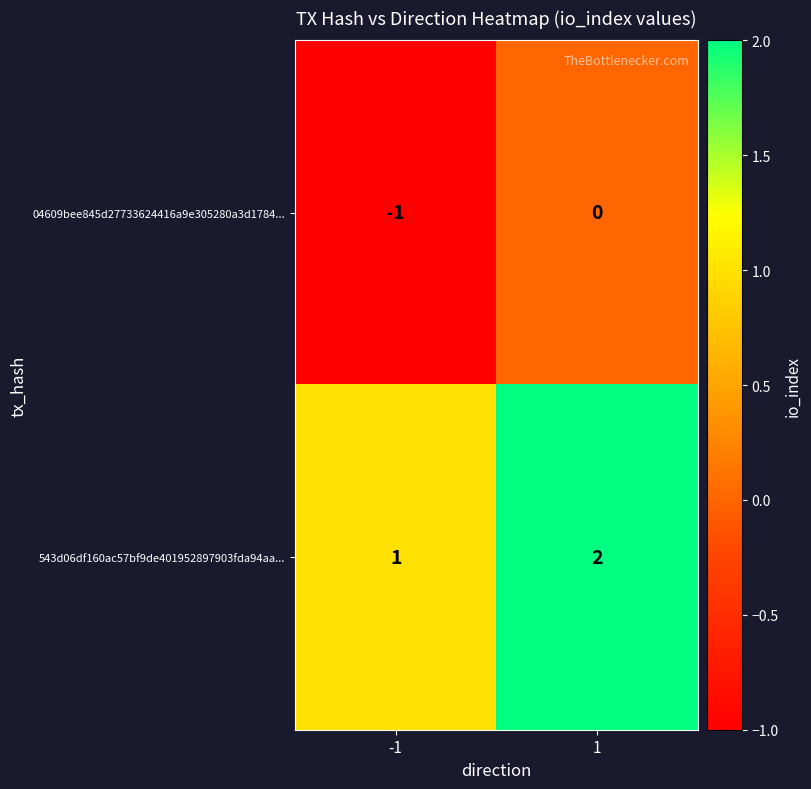

Which series has the largest total across all categories?

543d06df160ac57bf9de401952897903fda94aa...